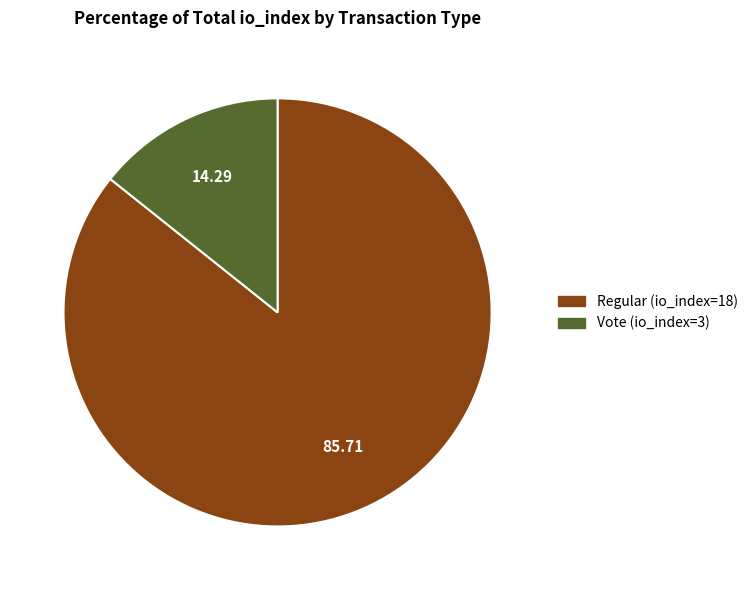

Is there a majority slice in this chart?

Yes